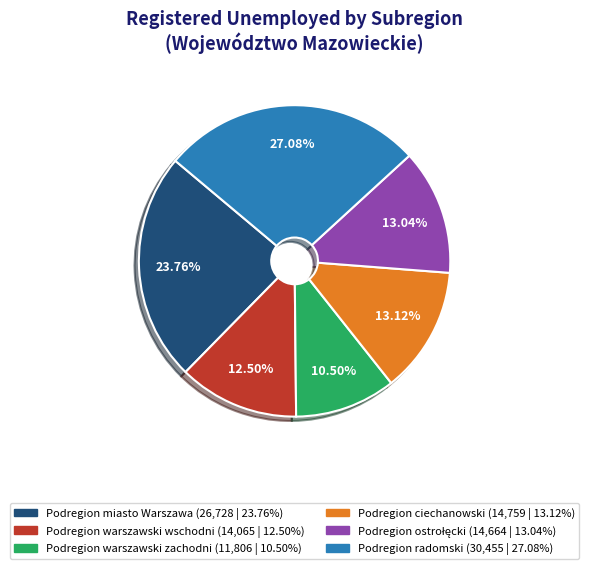

What is the largest slice in the pie chart?

Podregion radomski